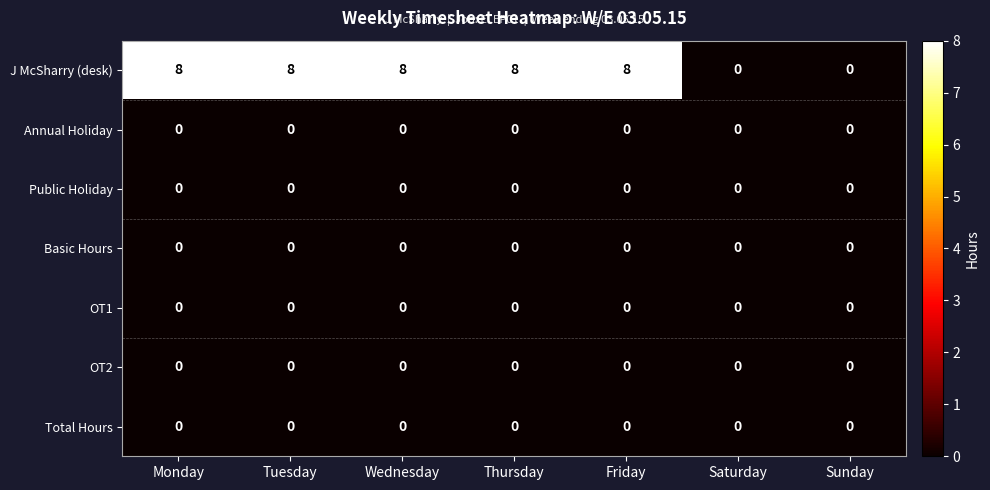

Which series has the largest range (max minus min)?

J McSharry (desk)